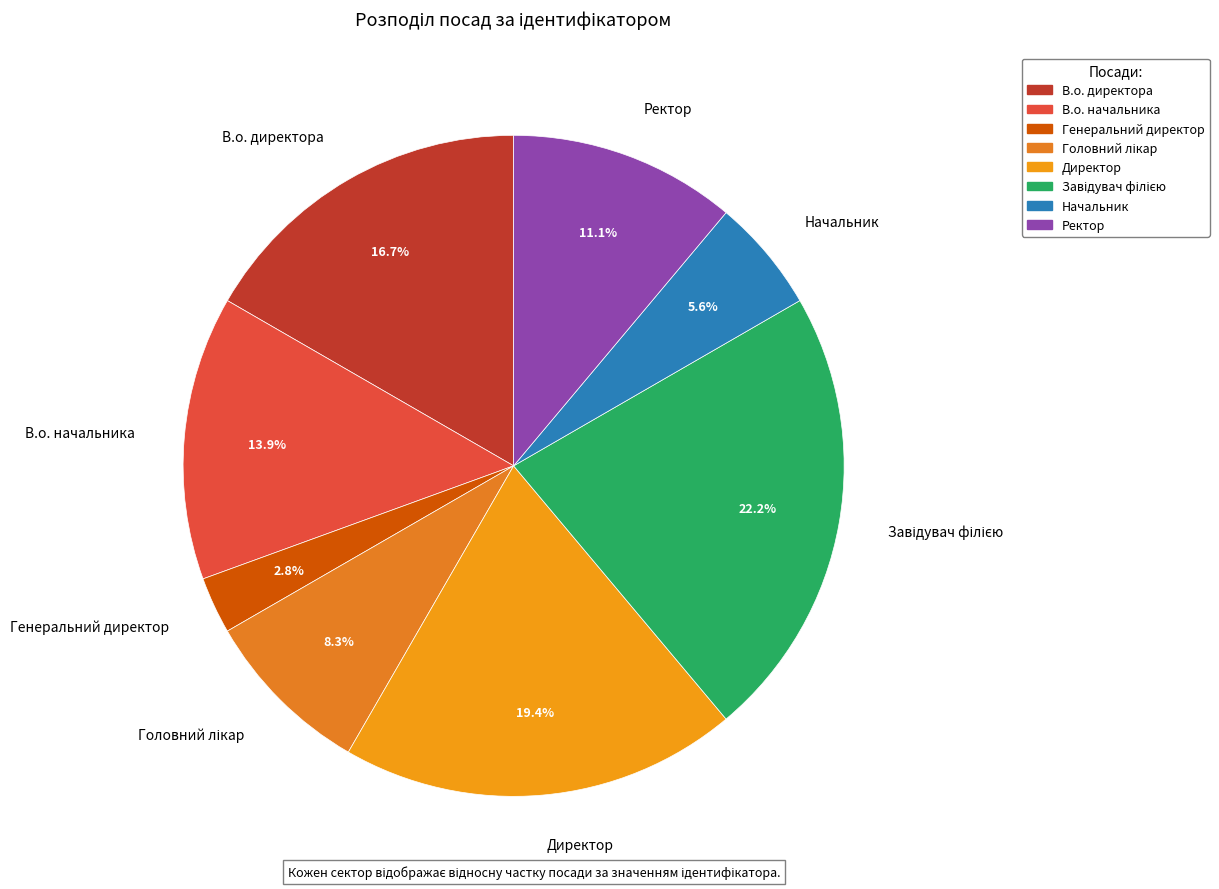

What is the smallest slice in the pie chart?

Генеральний директор